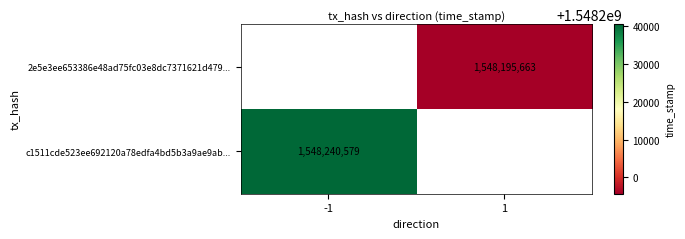

Is it true that 2e5e3ee653386e48ad75fc03e8dc7371621d479... equals 1548195663 at 1?

True